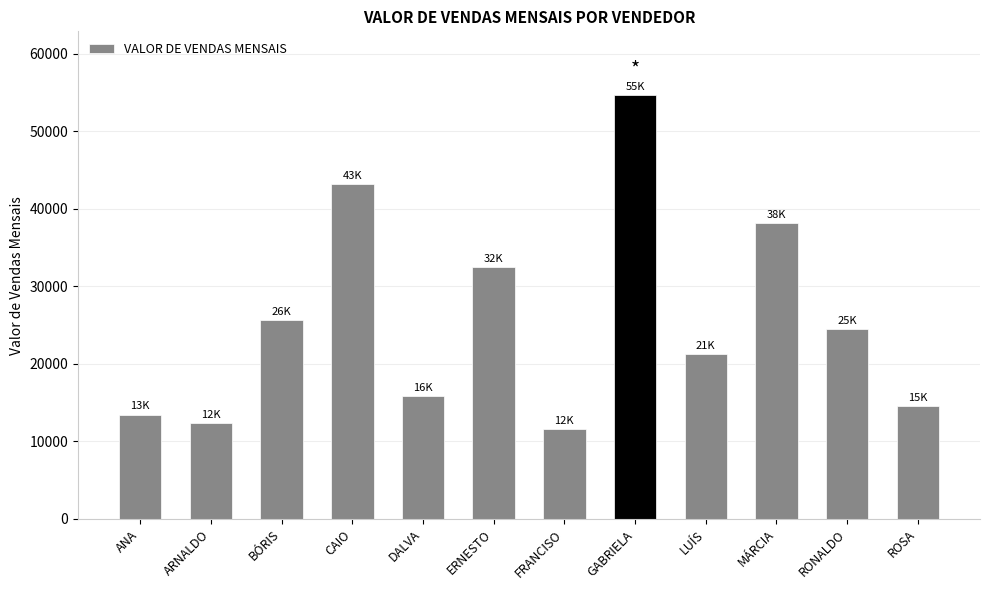

What position from the left is DALVA?

5